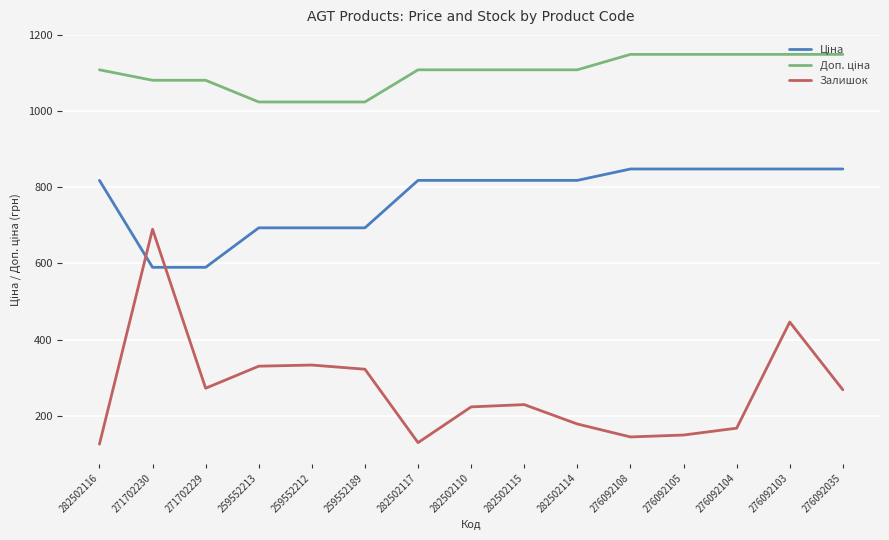

Which series has the largest range (max minus min)?

Залишок